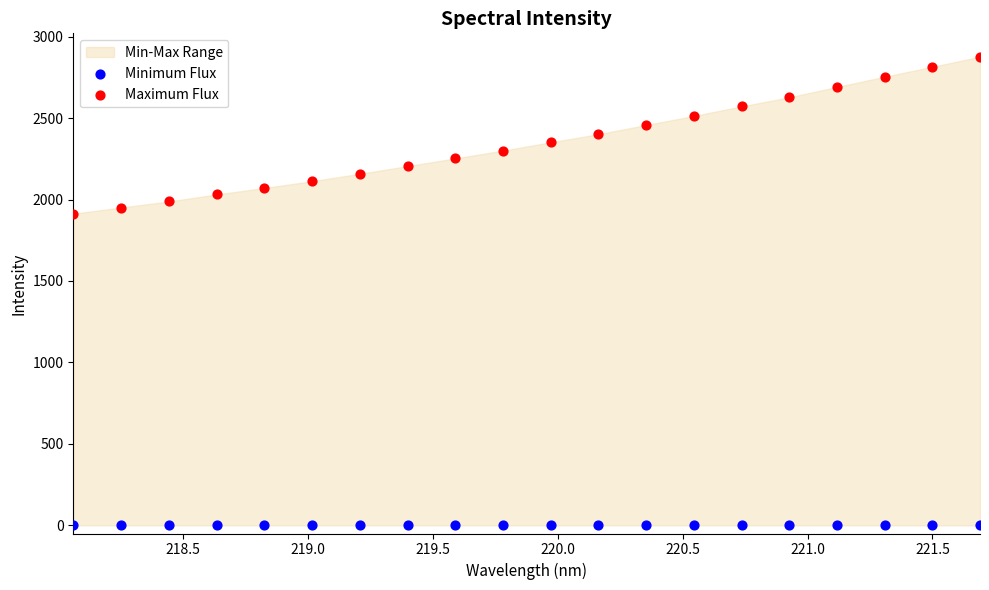

Across all series, what Y value is closest to 1438?

1912.8